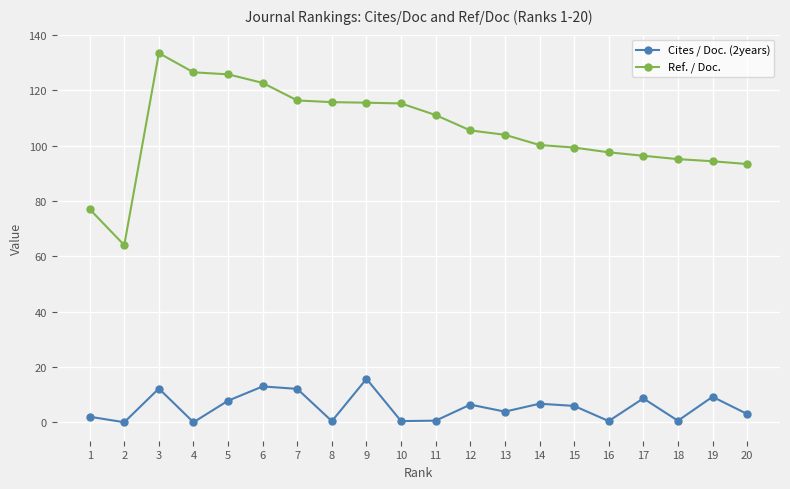

What are all the series names shown in the legend?

Cites / Doc. (2years), Ref. / Doc.